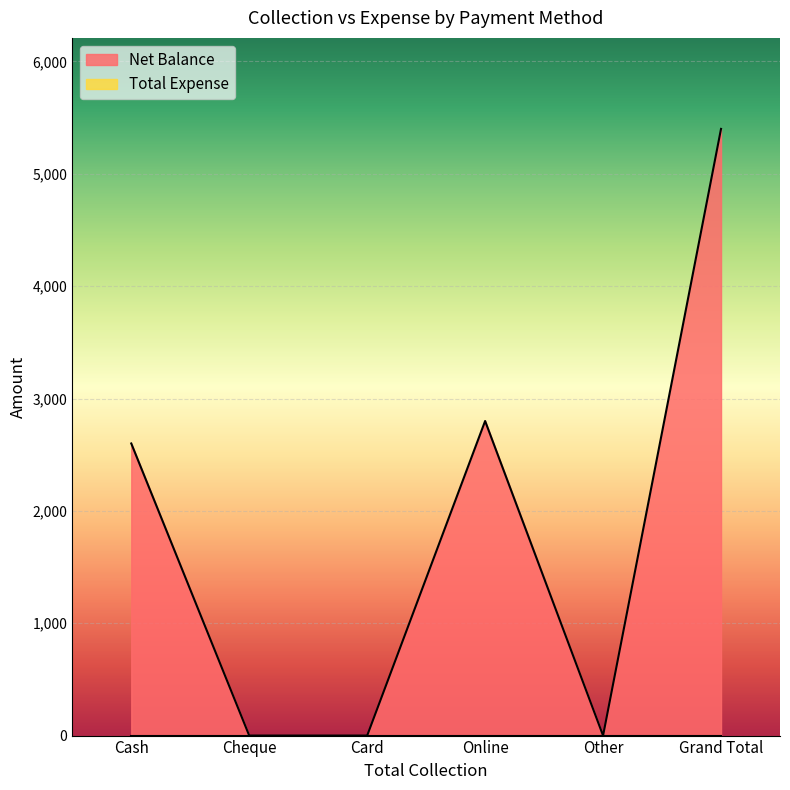

The value at Online is 2800. True or false?

True